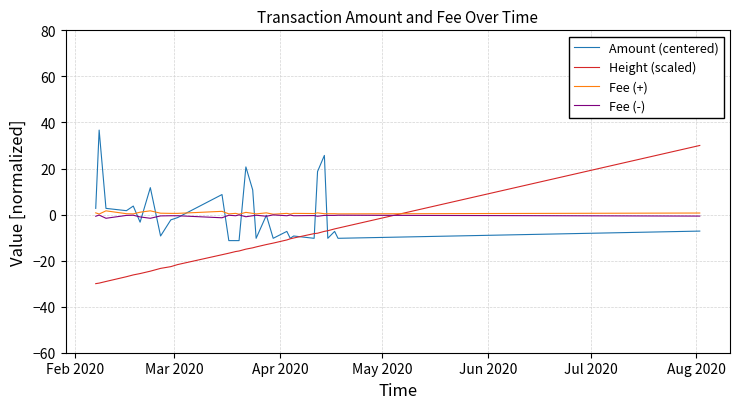

What is the minimum value for Height (scaled)?

-30.0